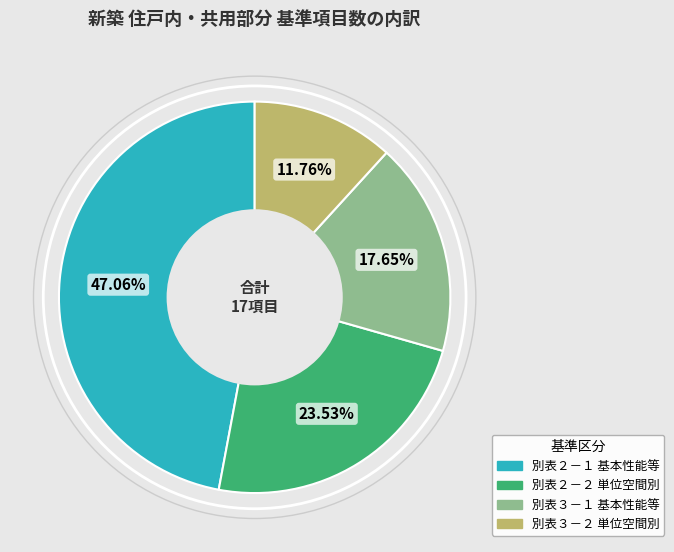

Is there any slice that represents more than half of the pie?

No